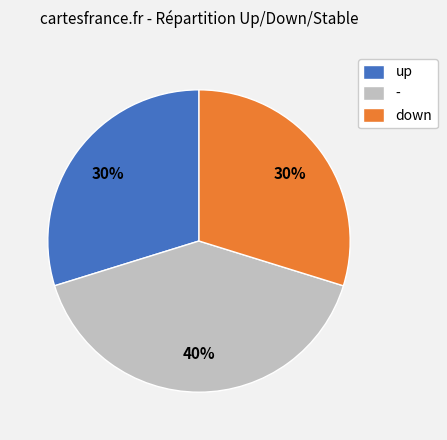

The - slice represents 40% of the pie. True or false?

True